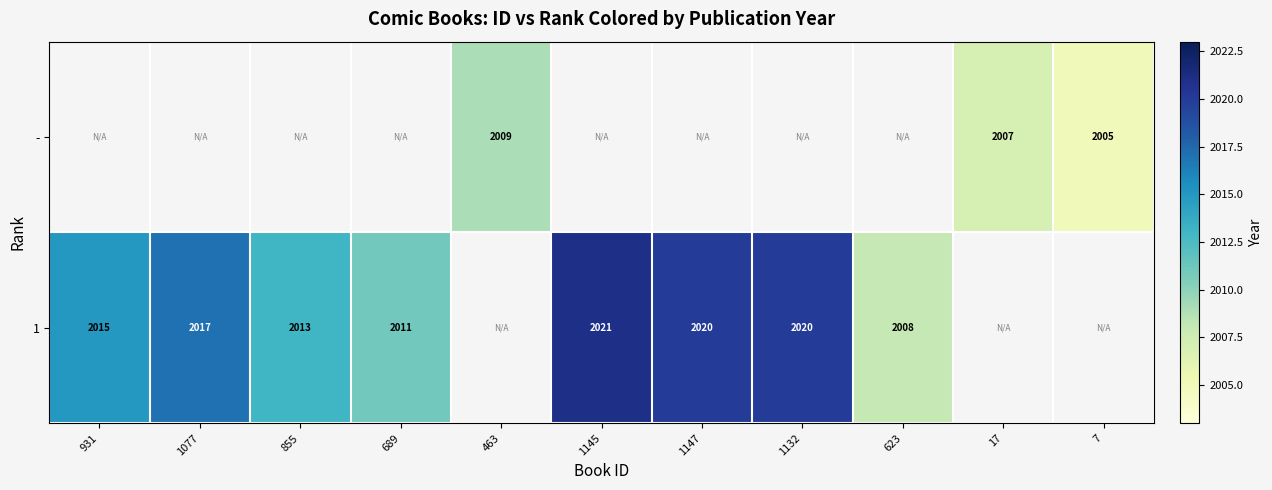

True or false: 1 has a value of 2015 at 931.

True